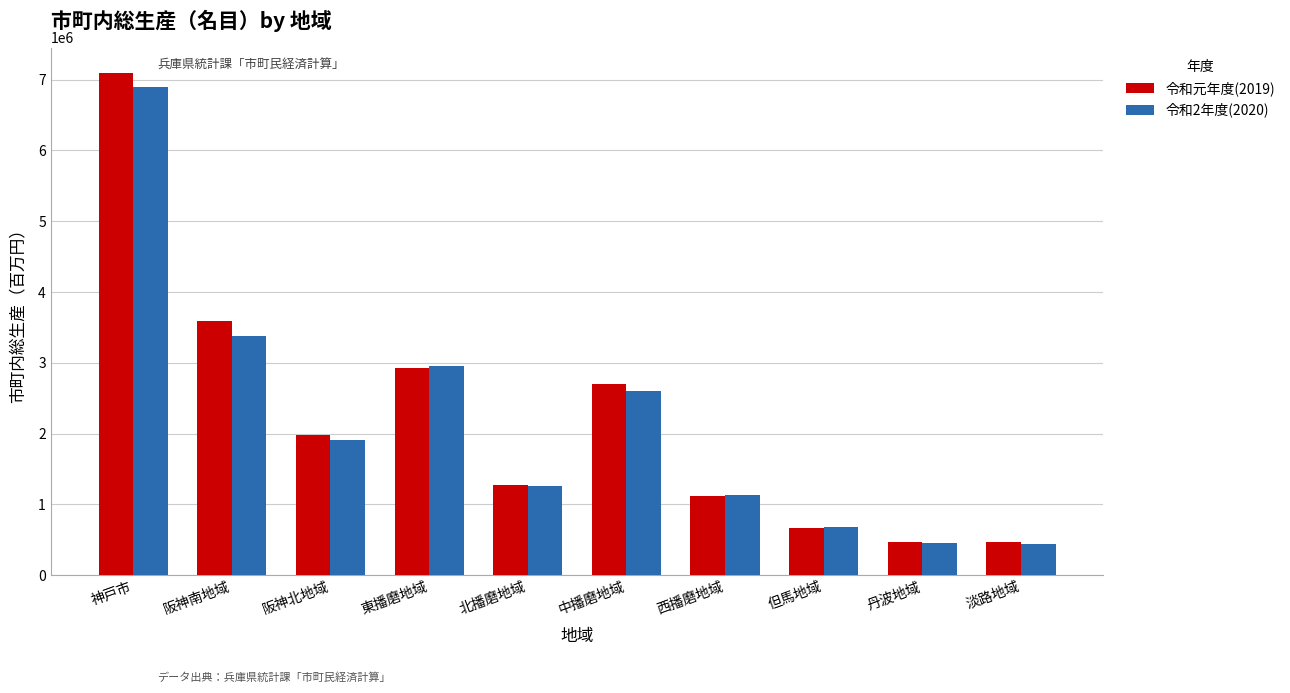

The 令和元年度(2019) series shows 7098009 at 神戸市. True or false?

True